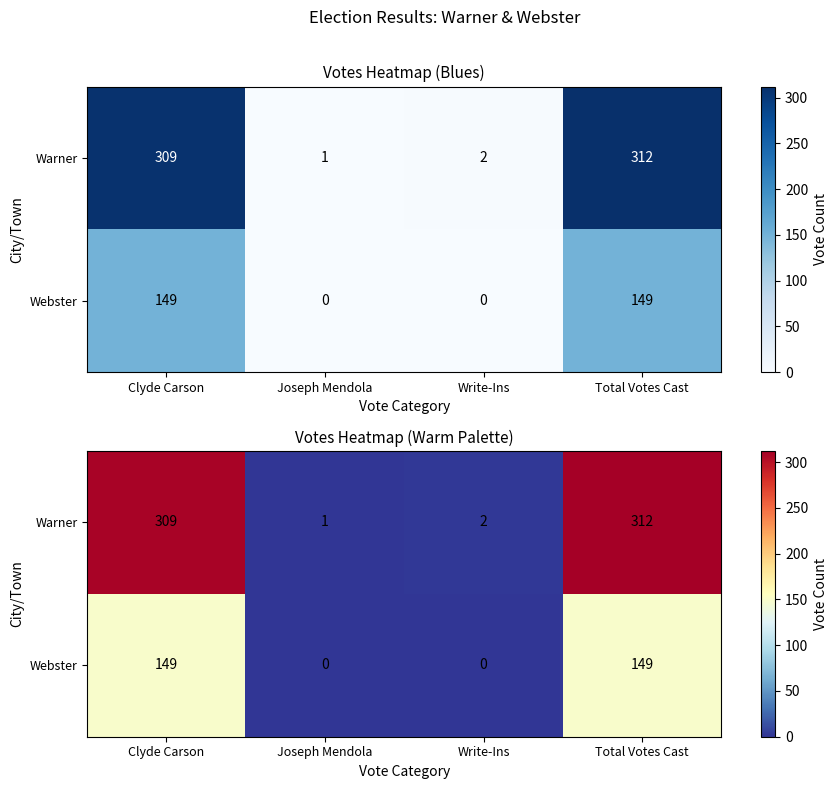

The value of Warner at Joseph Mendola is 1. True or false?

True